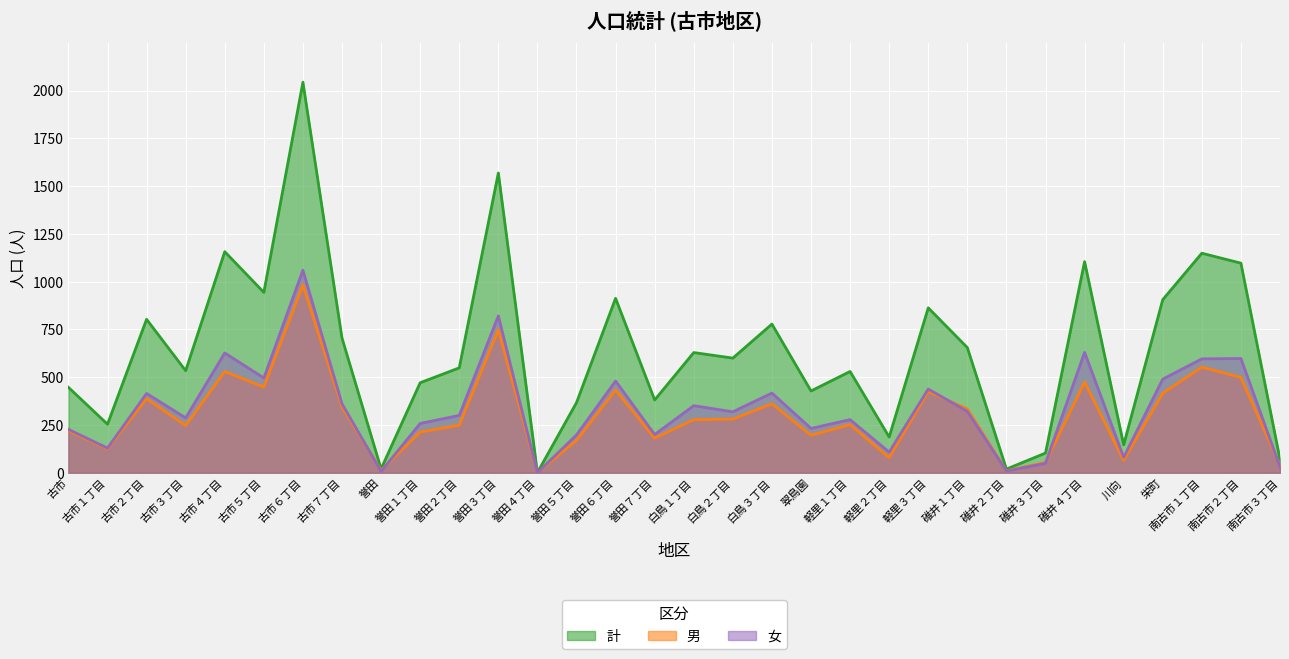

True or false: 女 and 計 cross at least once.

False